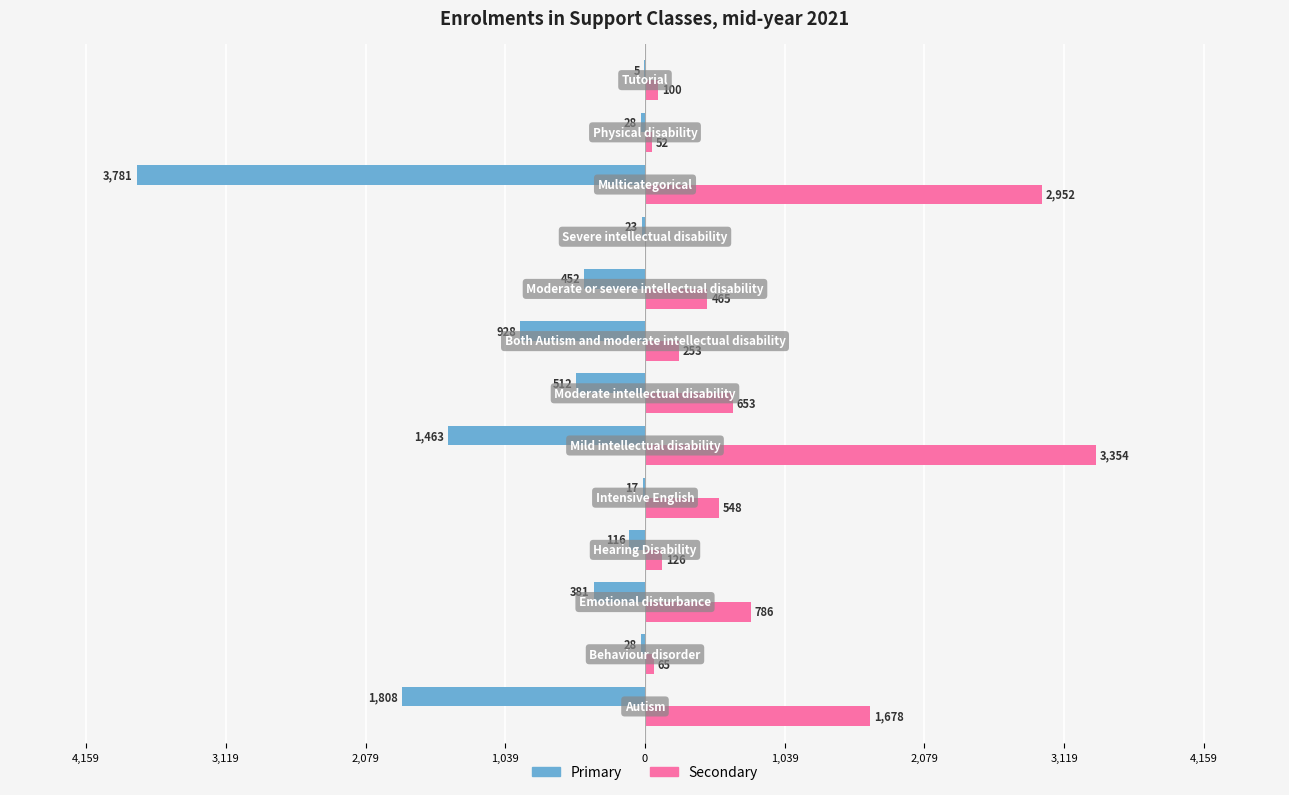

What are all the series names shown in the legend?

Primary, Secondary